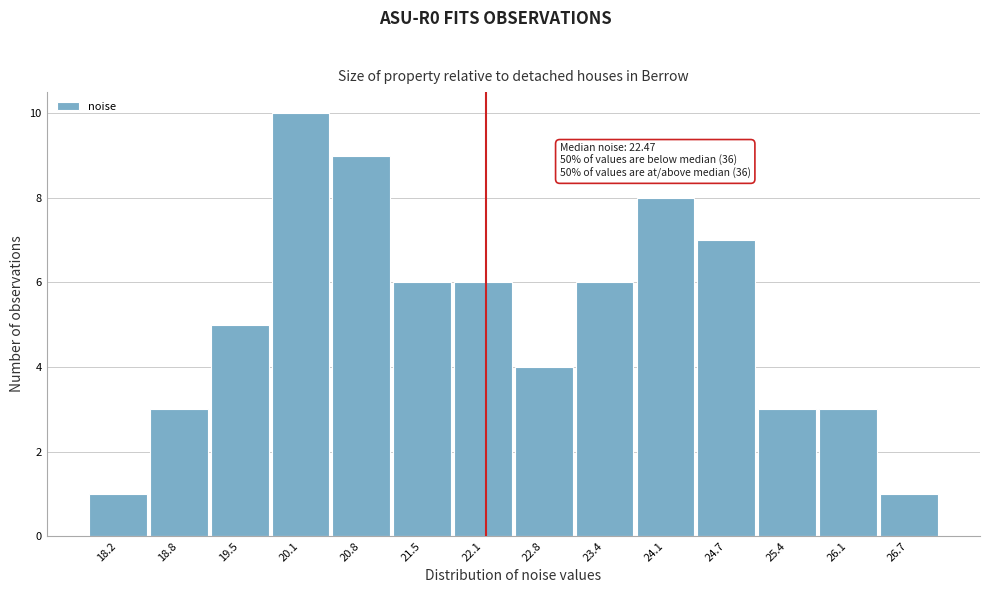

Reading left to right, list all the values displayed in this chart.

1	3	5	10	9	6	6	4	6	8	7	3	3	1